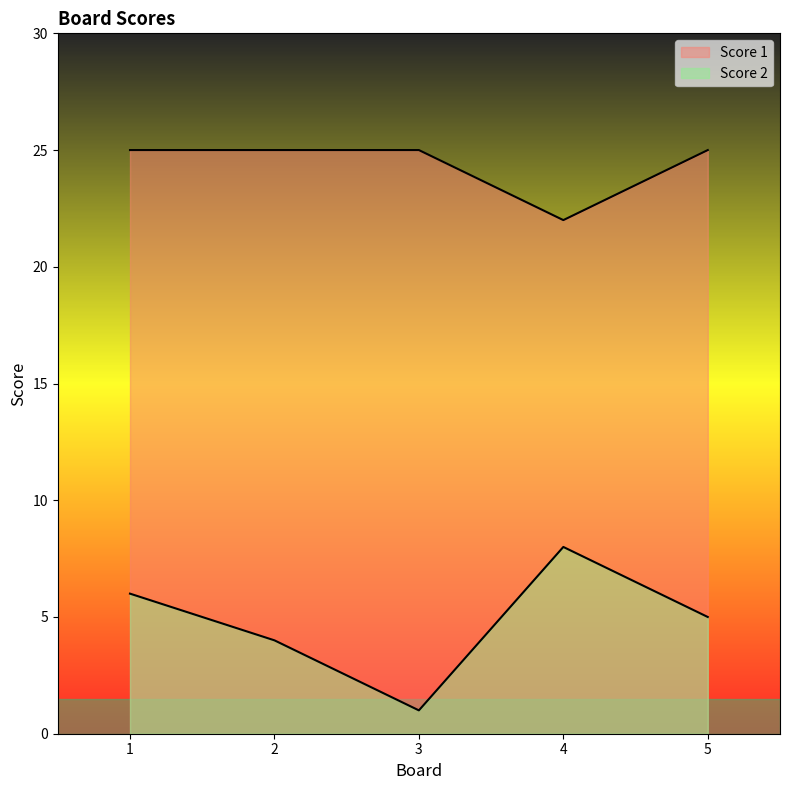

What are all the series names shown in the legend?

Score 1, Score 2